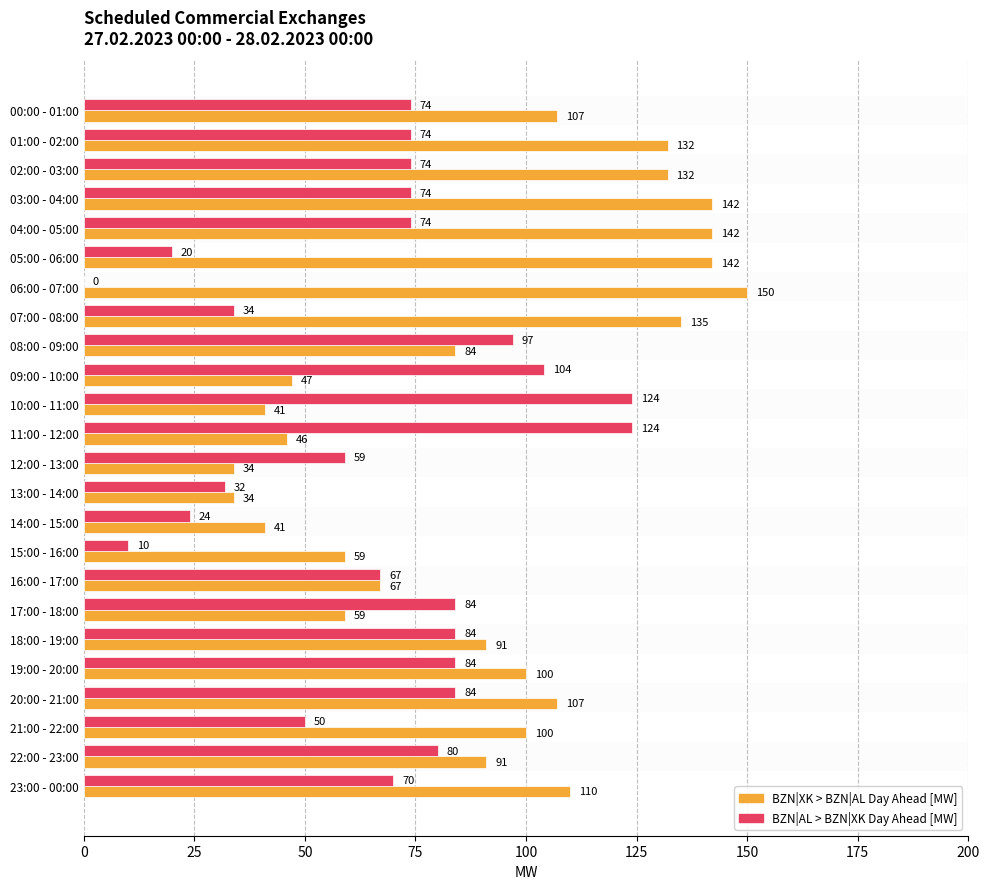

What is the sum of all BZN|XK > BZN|AL Day Ahead [MW] values?

2193